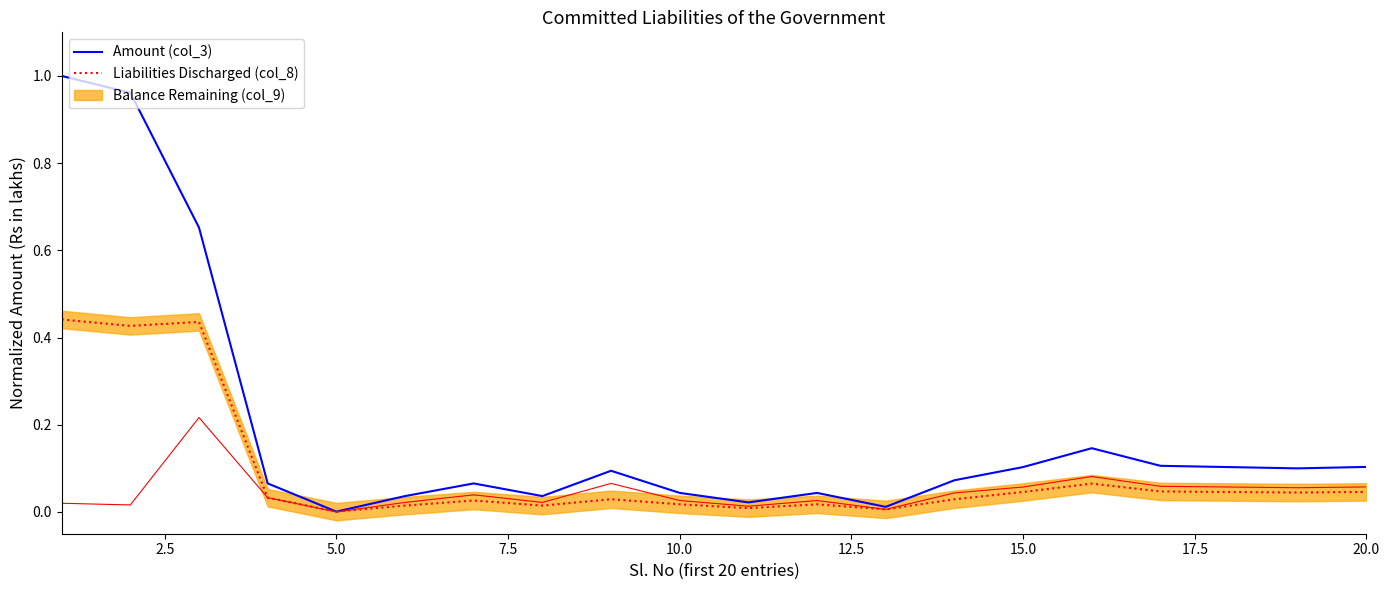

How many categories are shown in the chart?

20